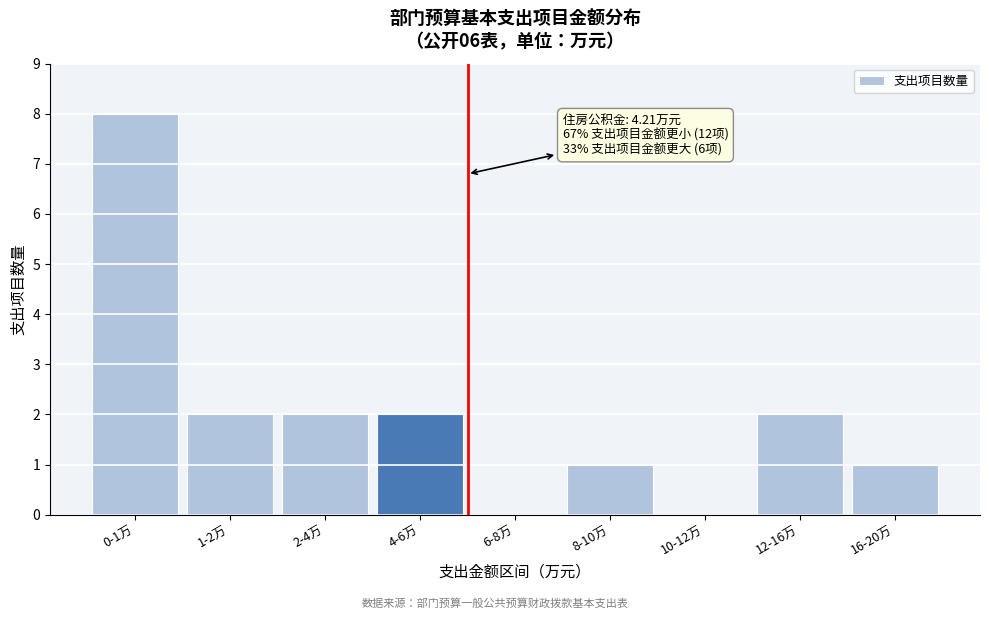

Reading left to right, what are all the values shown in this chart?

0-1万=8	1-2万=2	2-4万=2	4-6万=2	6-8万=0	8-10万=1	10-12万=0	12-16万=2	16-20万=1